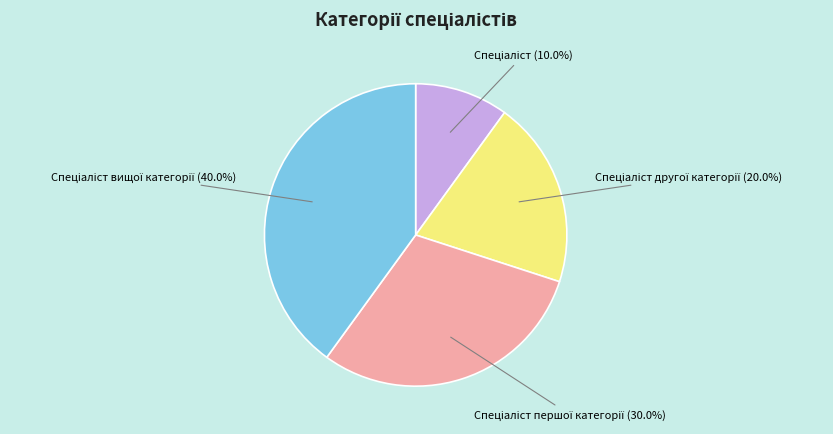

Is there a majority slice in this chart?

No